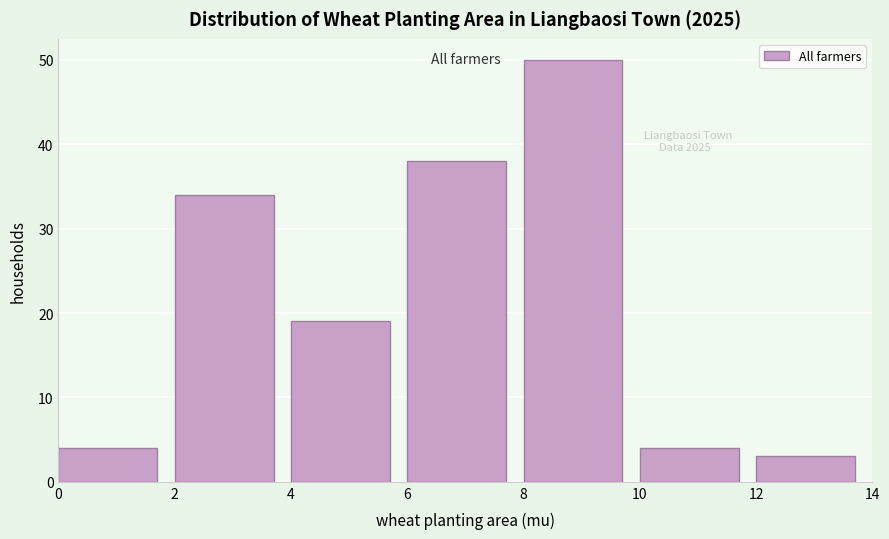

Which range on the x-axis has the tallest bar?

8 to 10